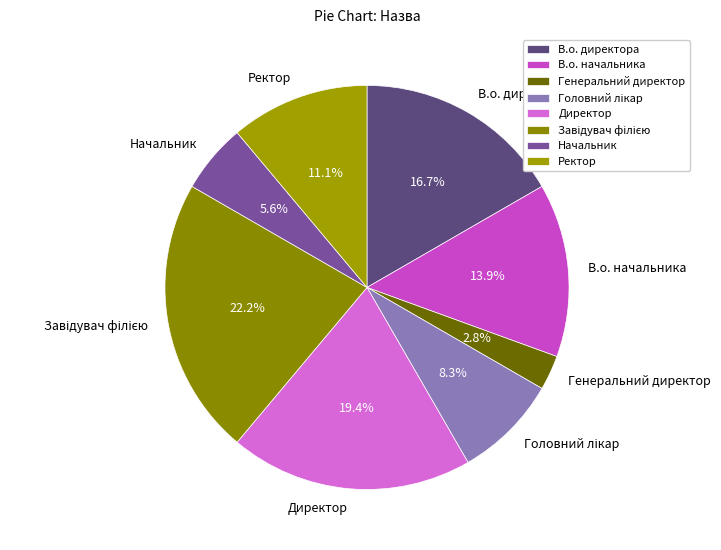

Combined, do Начальник and В.о. начальника account for over 50%?

No